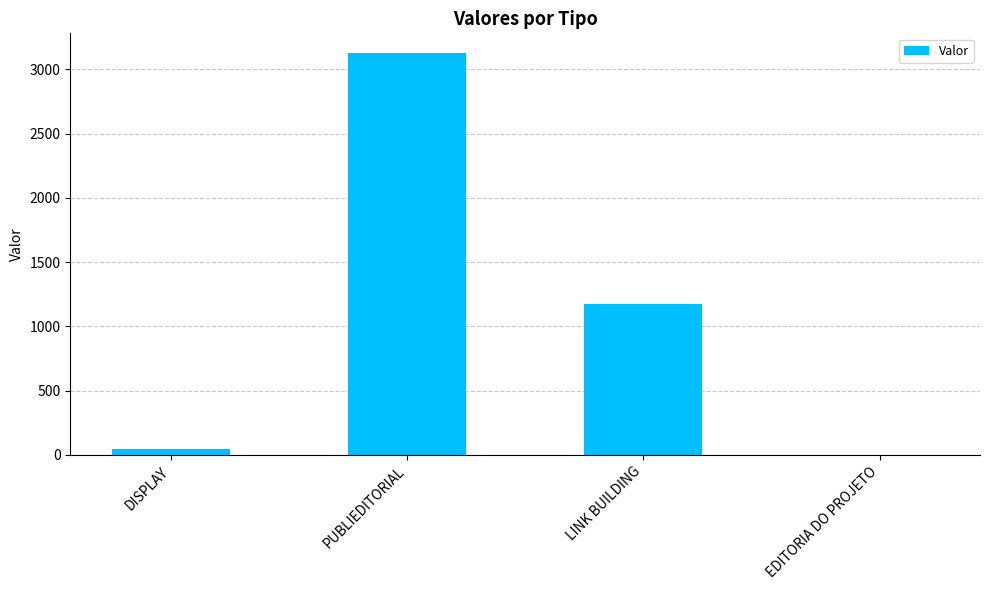

Between DISPLAY and PUBLIEDITORIAL, which is larger?

PUBLIEDITORIAL